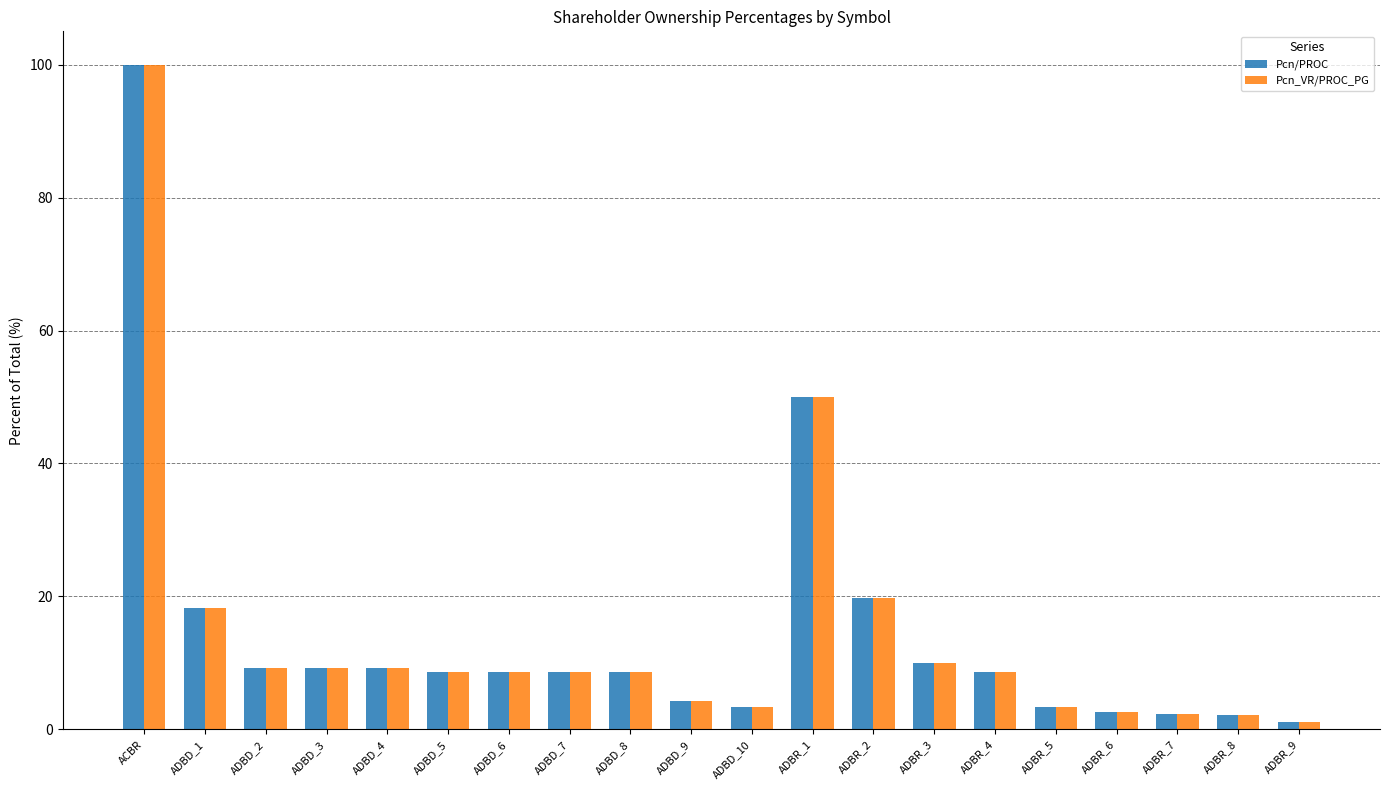

Which label corresponds to the smallest value in the chart?

ADBR_9